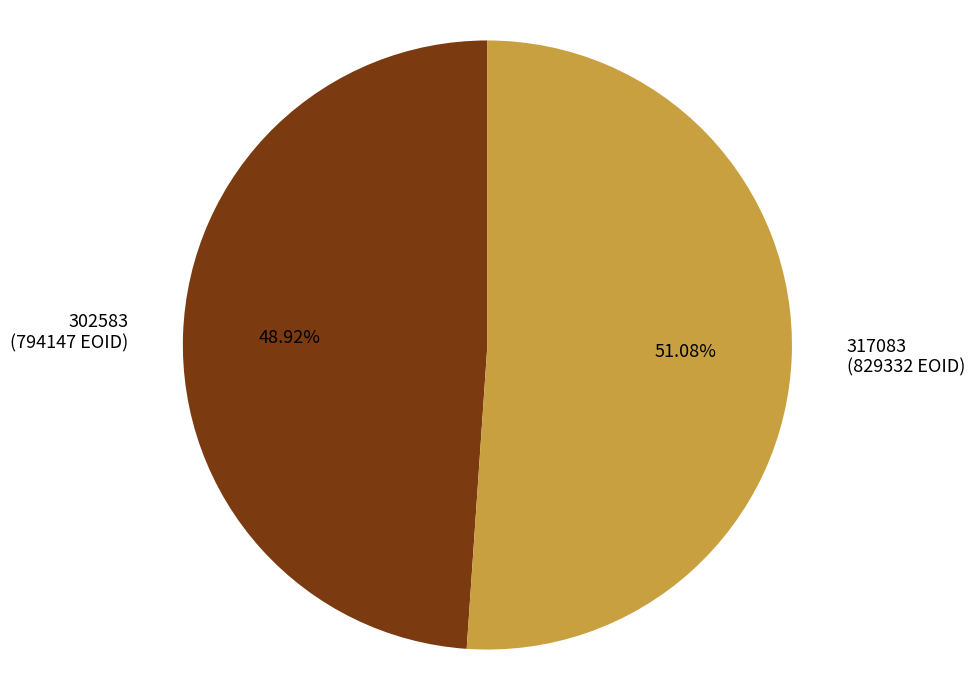

Is there any slice that represents more than half of the pie?

Yes